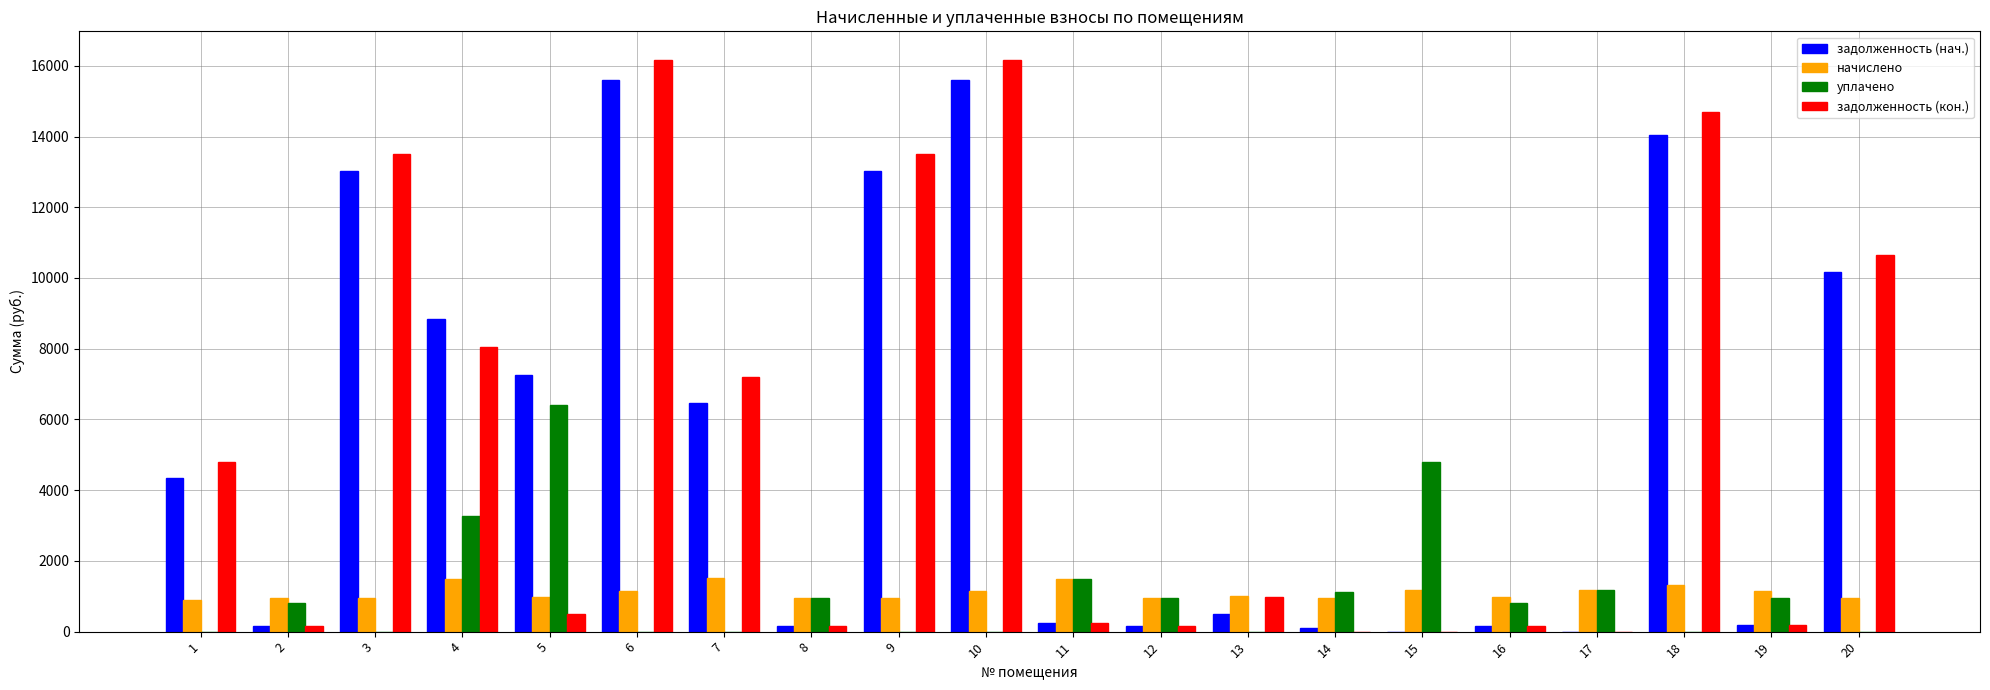

What is the highest value of the начислено series?

1507.3